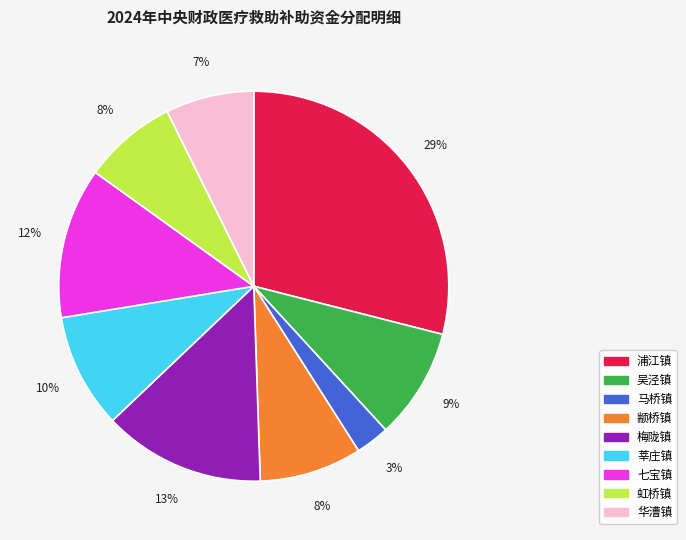

The 七宝镇 slice represents 12% of the pie. True or false?

True